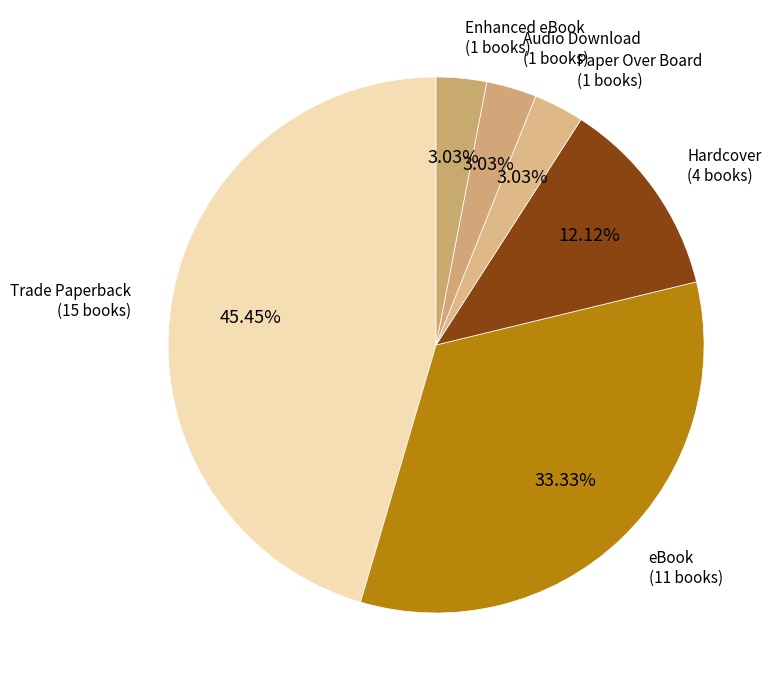

Which has a higher value, Enhanced eBook or eBook?

eBook